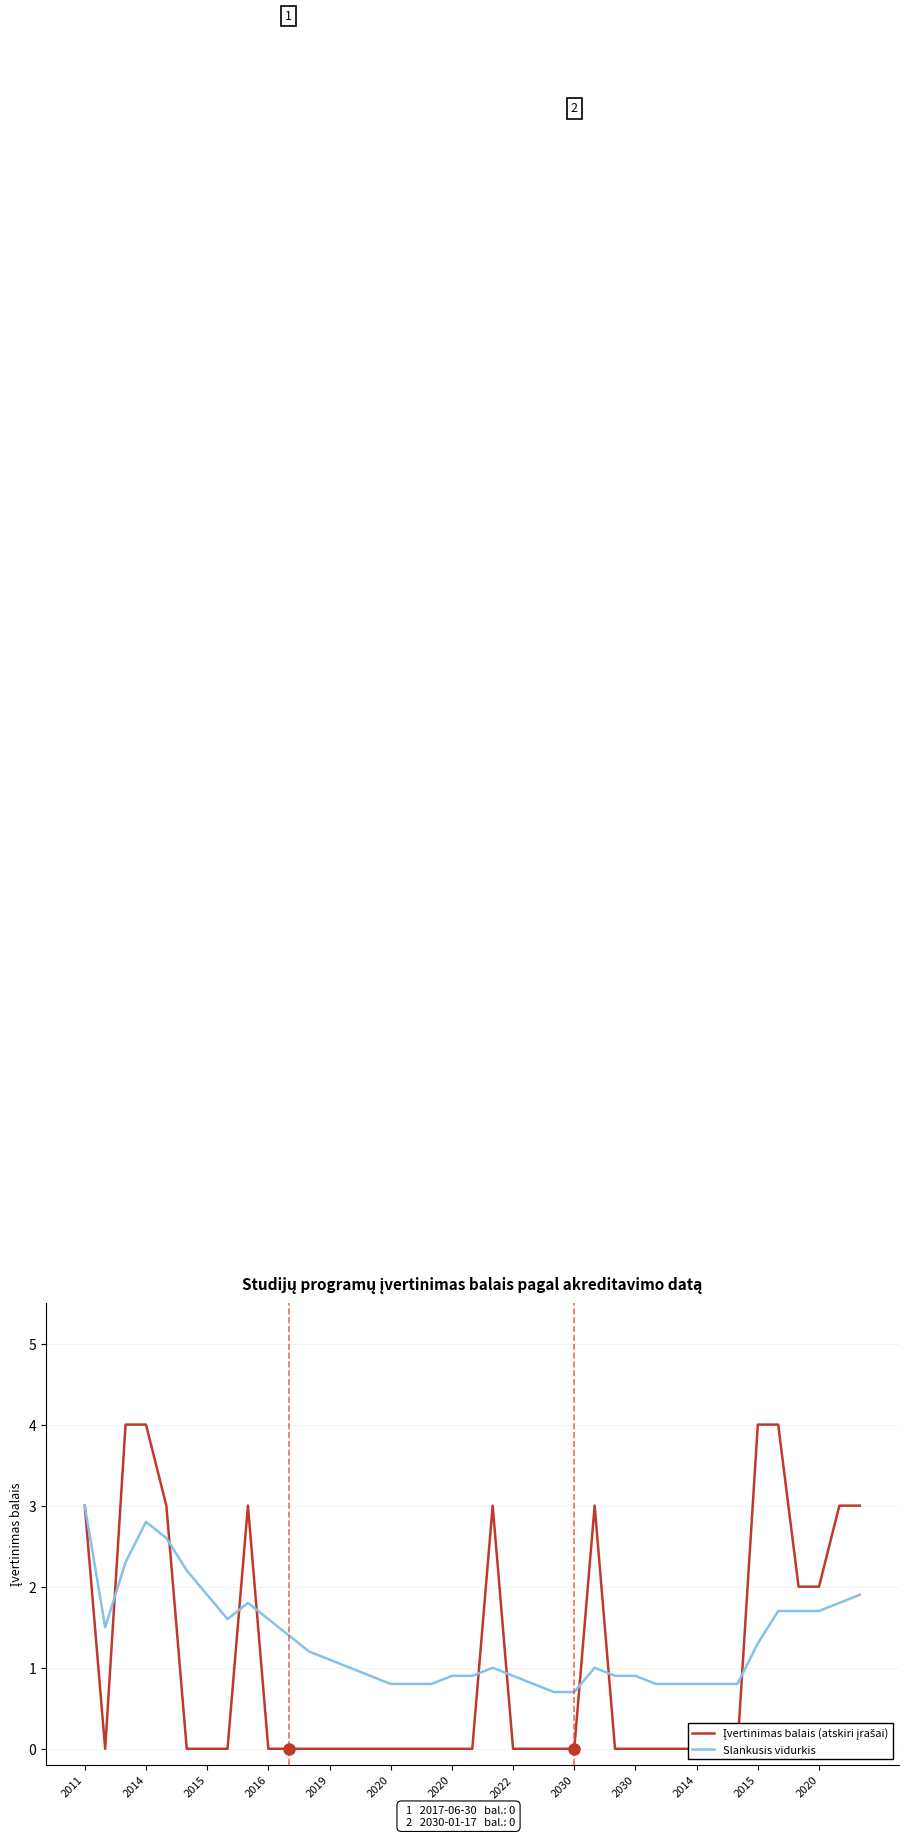

What is the difference between the second highest and second lowest values in the Įvertinimas balais (atskiri įrašai) series?

4.0